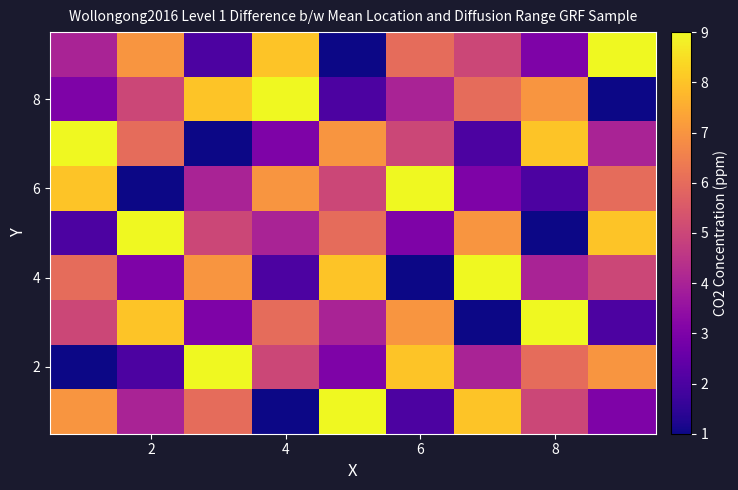

Which label corresponds to the smallest value in the chart?

4